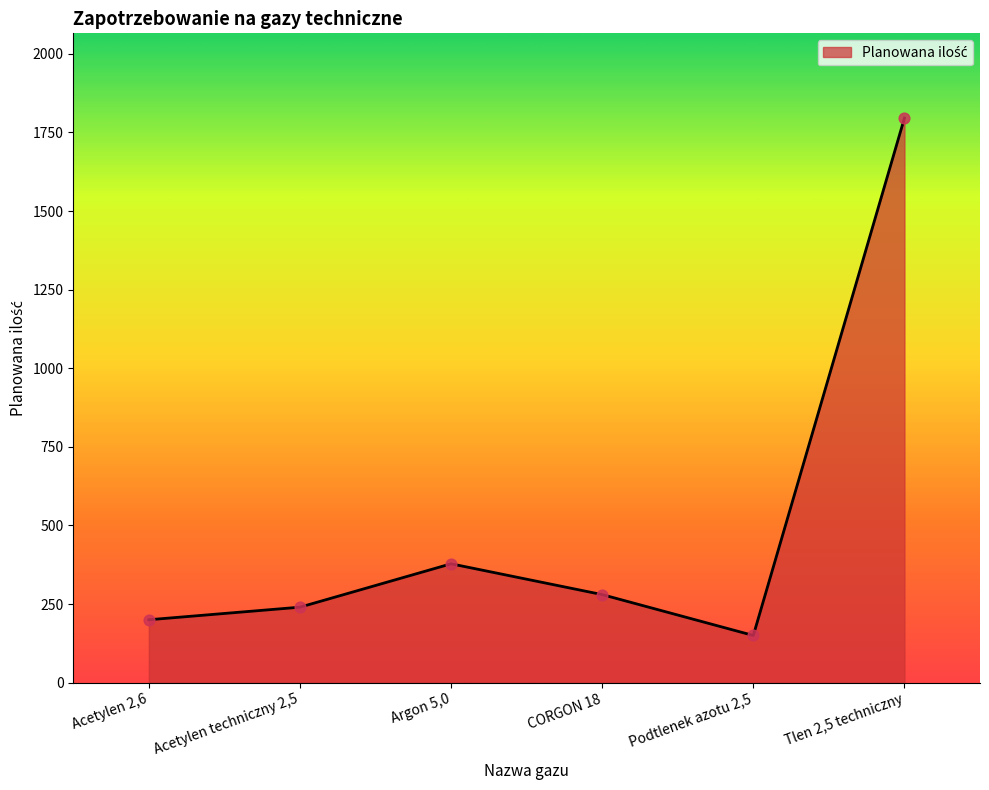

What is the ratio of the value at Podtlenek azotu 2,5 to the value at Tlen 2,5 techniczny?

0.1